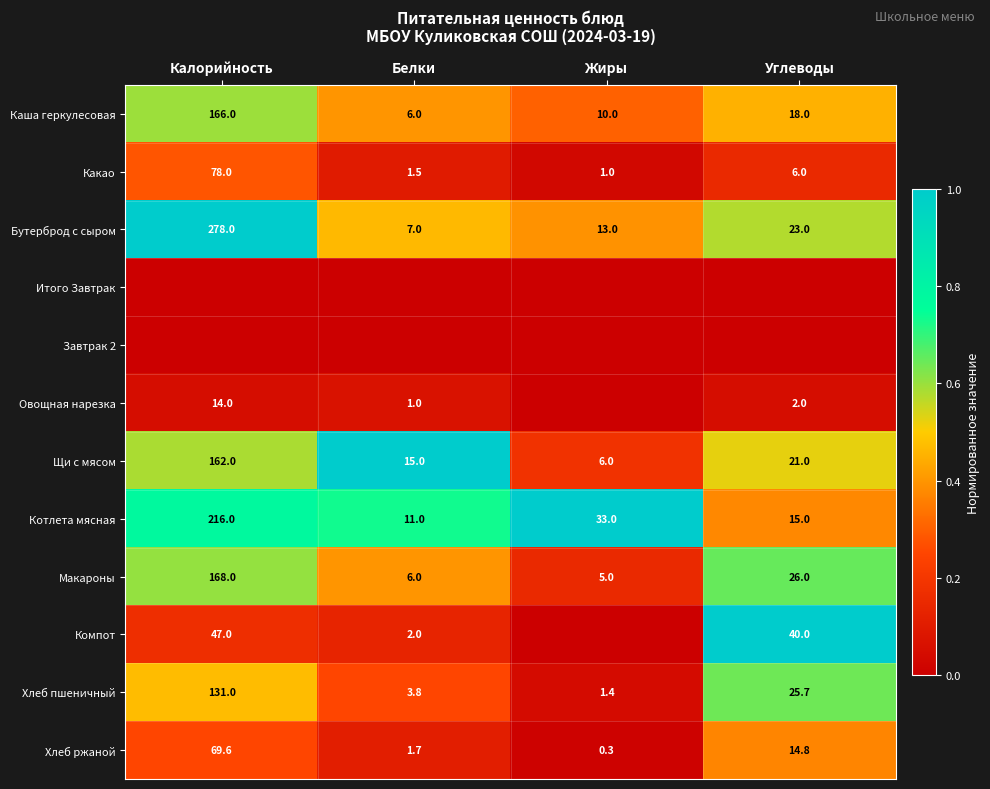

List the labels in order of Макароны value, smallest first.

Жиры, Белки, Углеводы, Калорийность